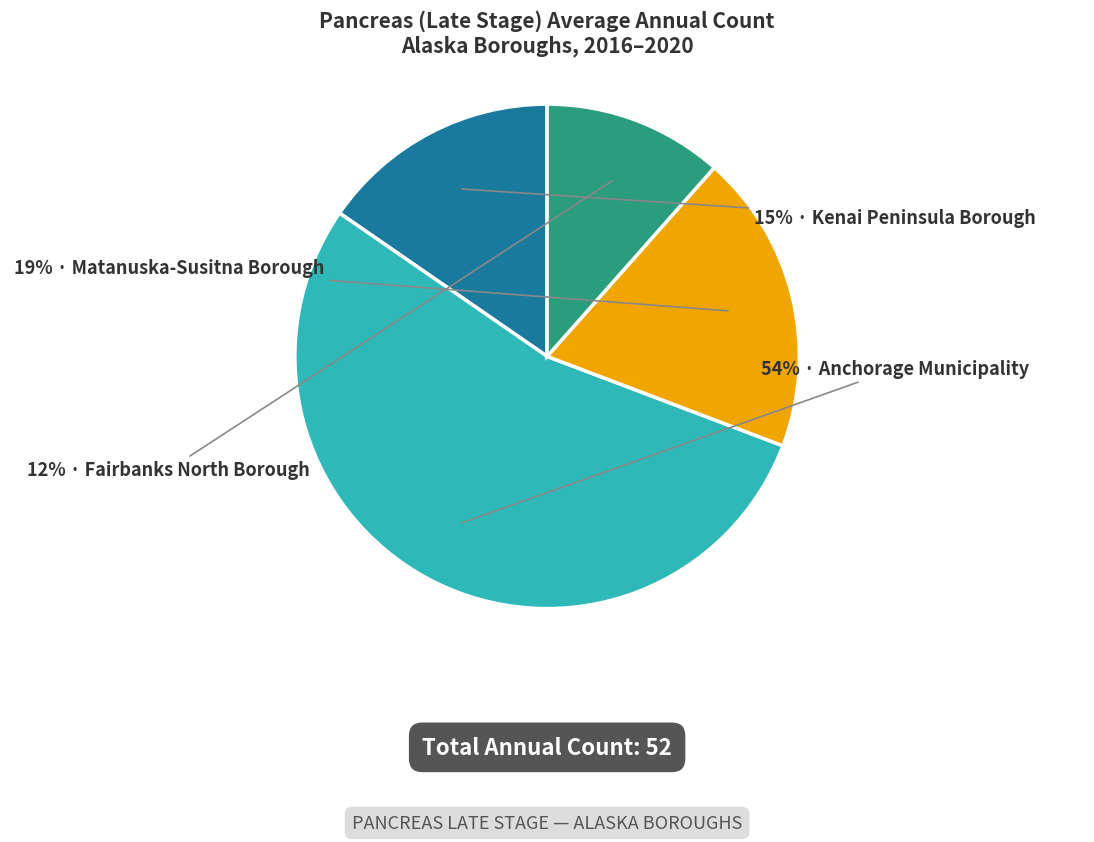

How many segments does this pie chart have?

4